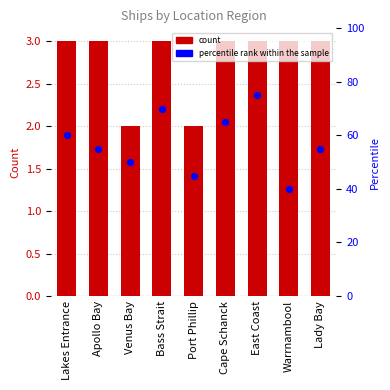

What are all the series names shown in the legend?

Count, percentile rank within the sample